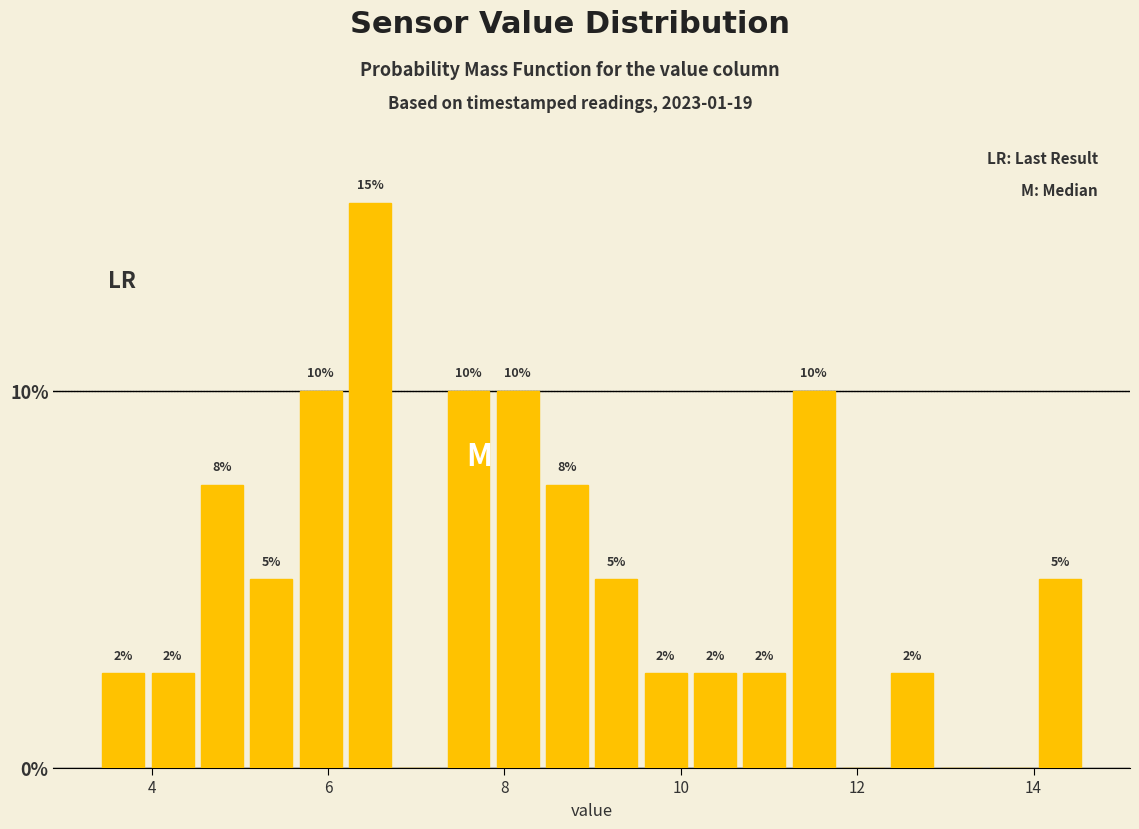

Read against the x-axis, roughly where is the centre of the tallest bar?

6.4